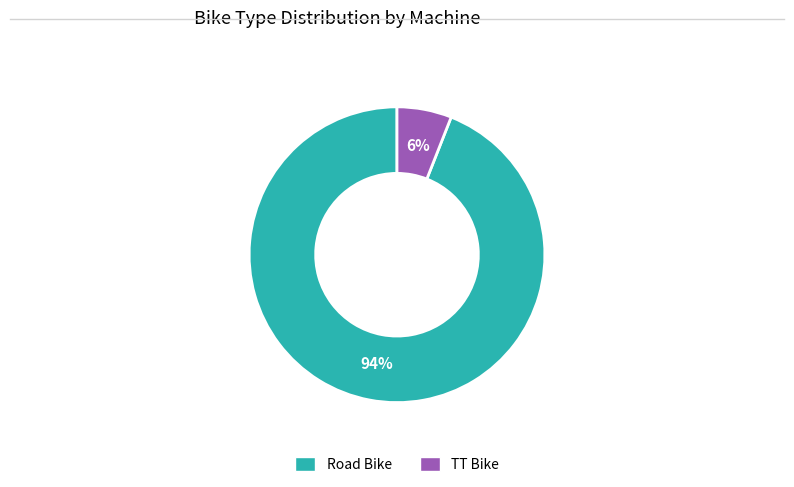

Which category has the smallest portion of the pie?

TT Bike